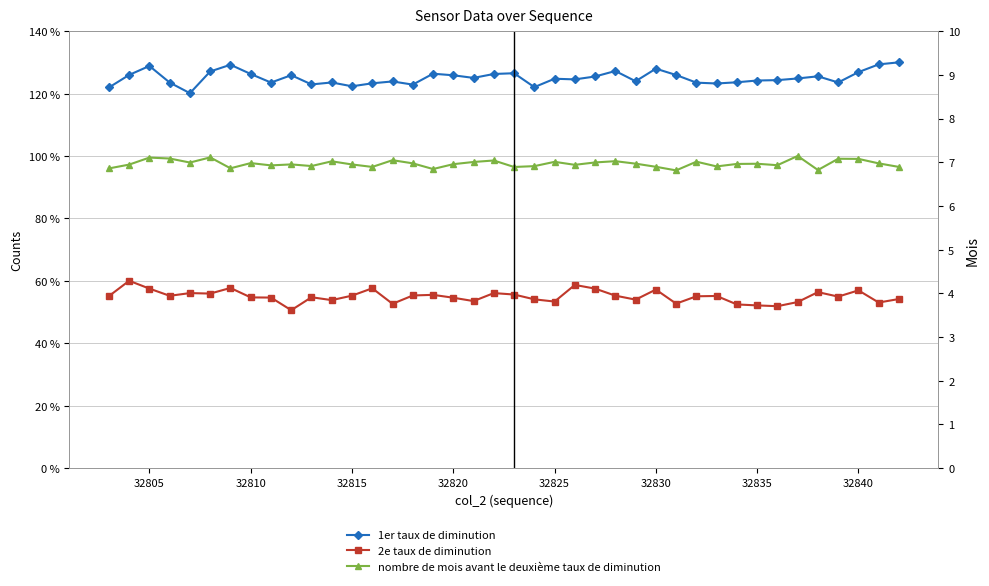

List the series in order of their peak value, lowest first.

2e taux de diminution, nombre de mois avant le deuxième taux de diminution, 1er taux de diminution